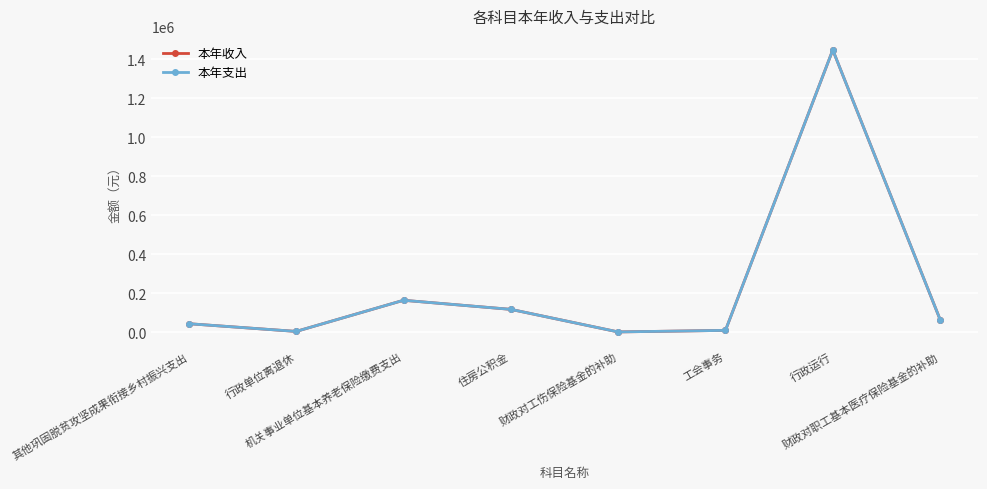

At which category does 本年收入 reach its first local valley?

行政单位离退休